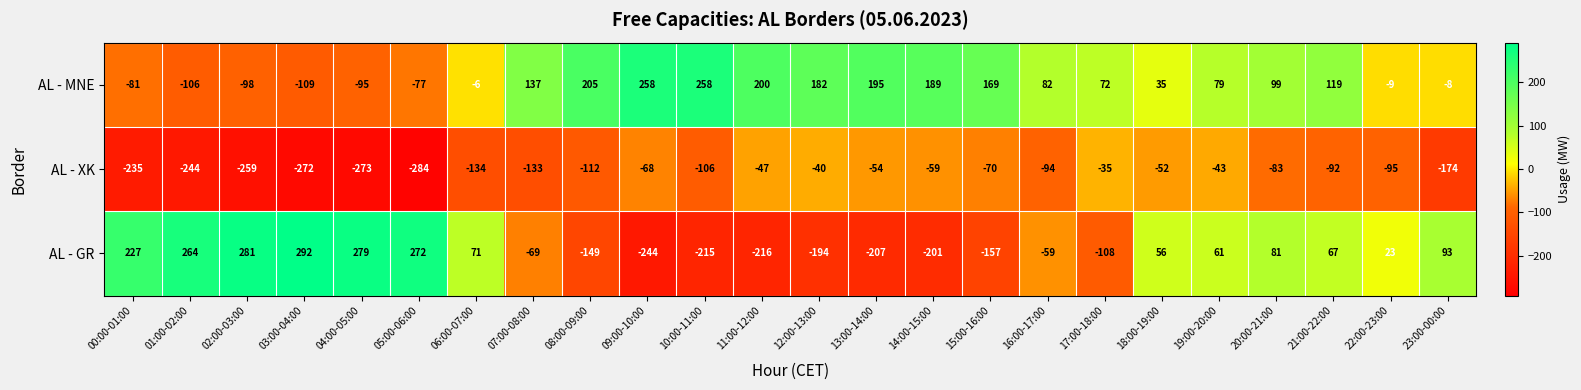

Which series has the largest range (max minus min)?

AL - GR